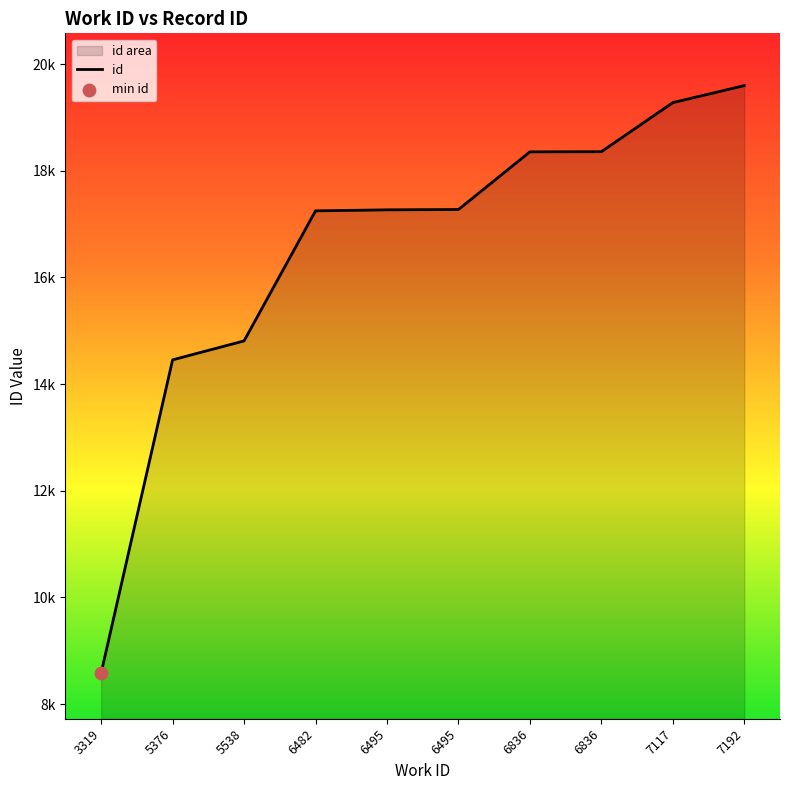

What is the ratio of the value at 5376 to the value at 5538?

1.0